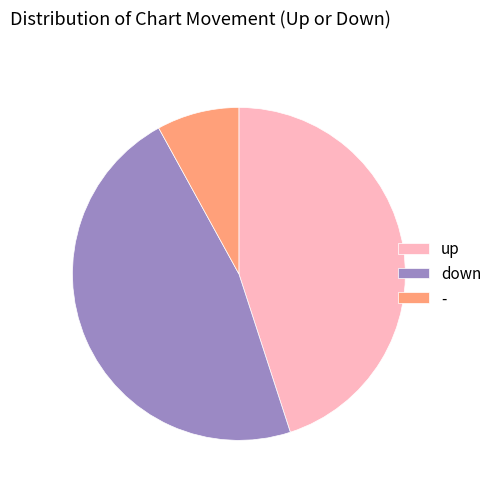

Rank the categories by value from lowest to highest.

-, up, down